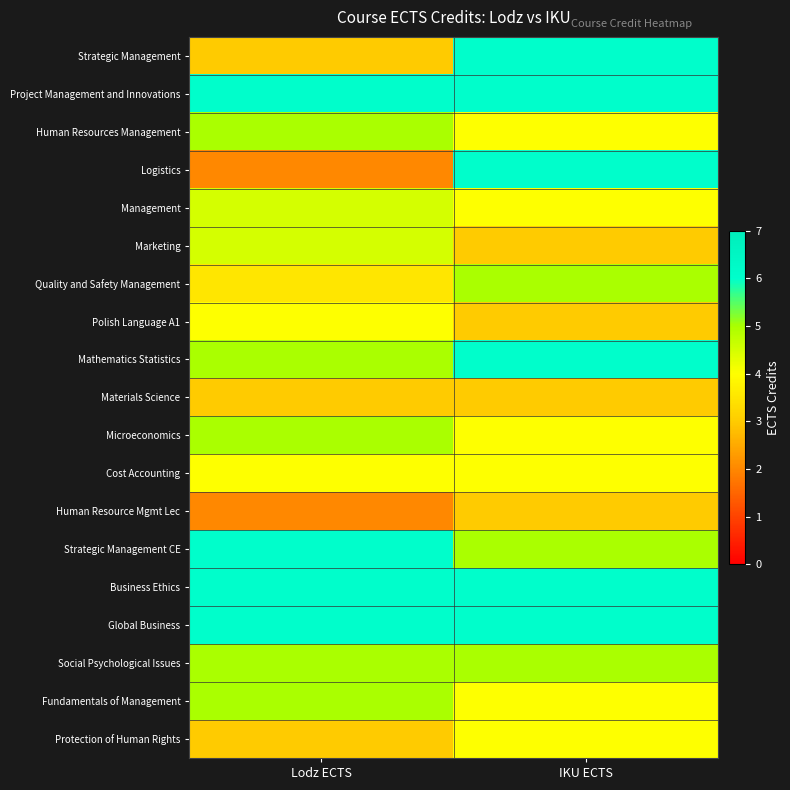

Which series changed the most between Lodz ECTS and IKU ECTS?

Logistics